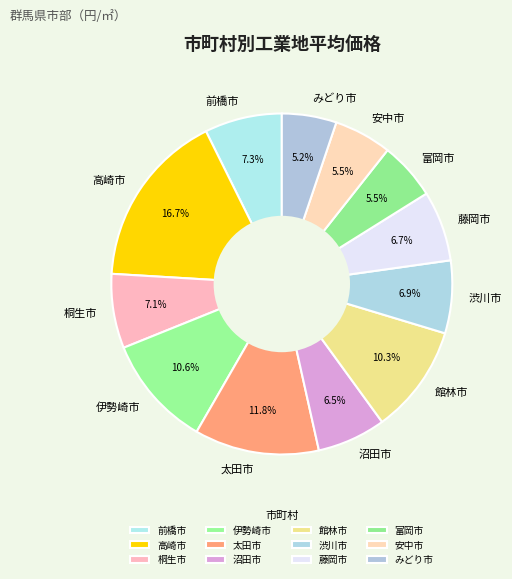

What portion of the pie excludes 渋川市?

93.1%